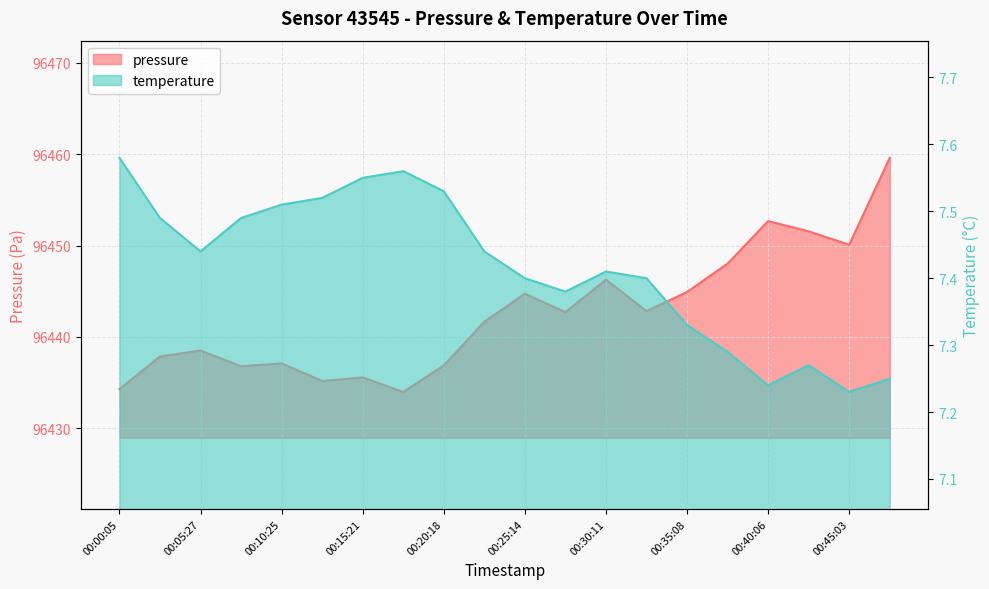

What is the difference between the pressure values at 00:47:32 and 00:12:53?

24.4